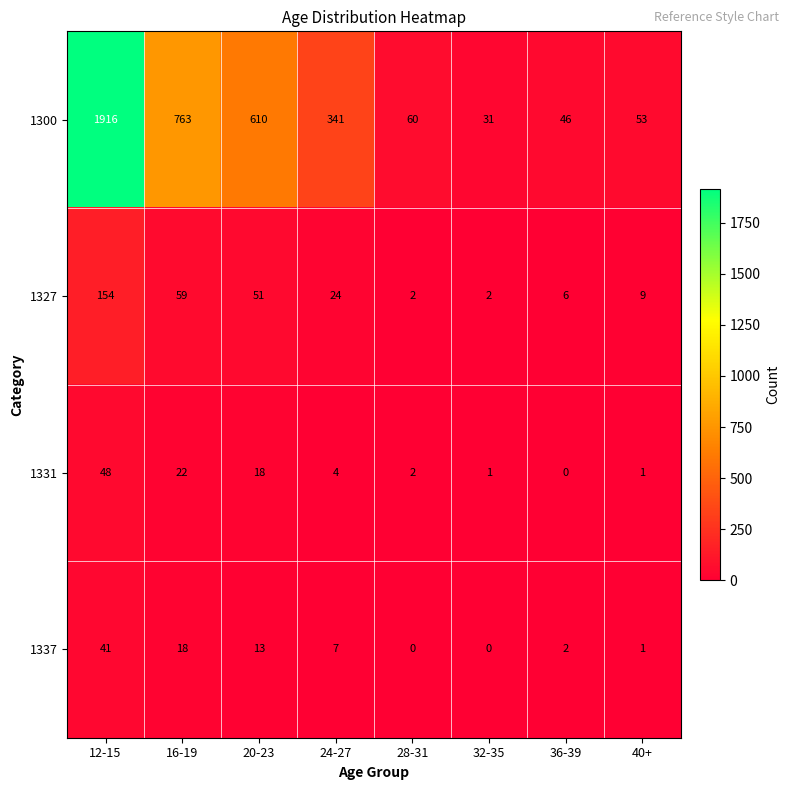

What is the difference between the 1300 values at 16-19 and 36-39?

717